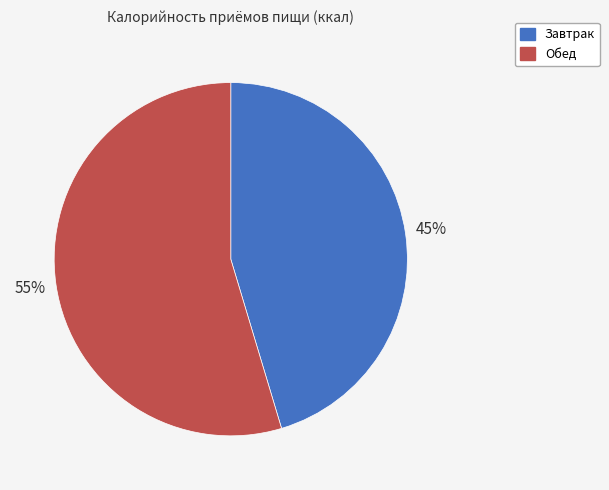

To the nearest percent, what is the combined percentage of Завтрак and Обед?

100%